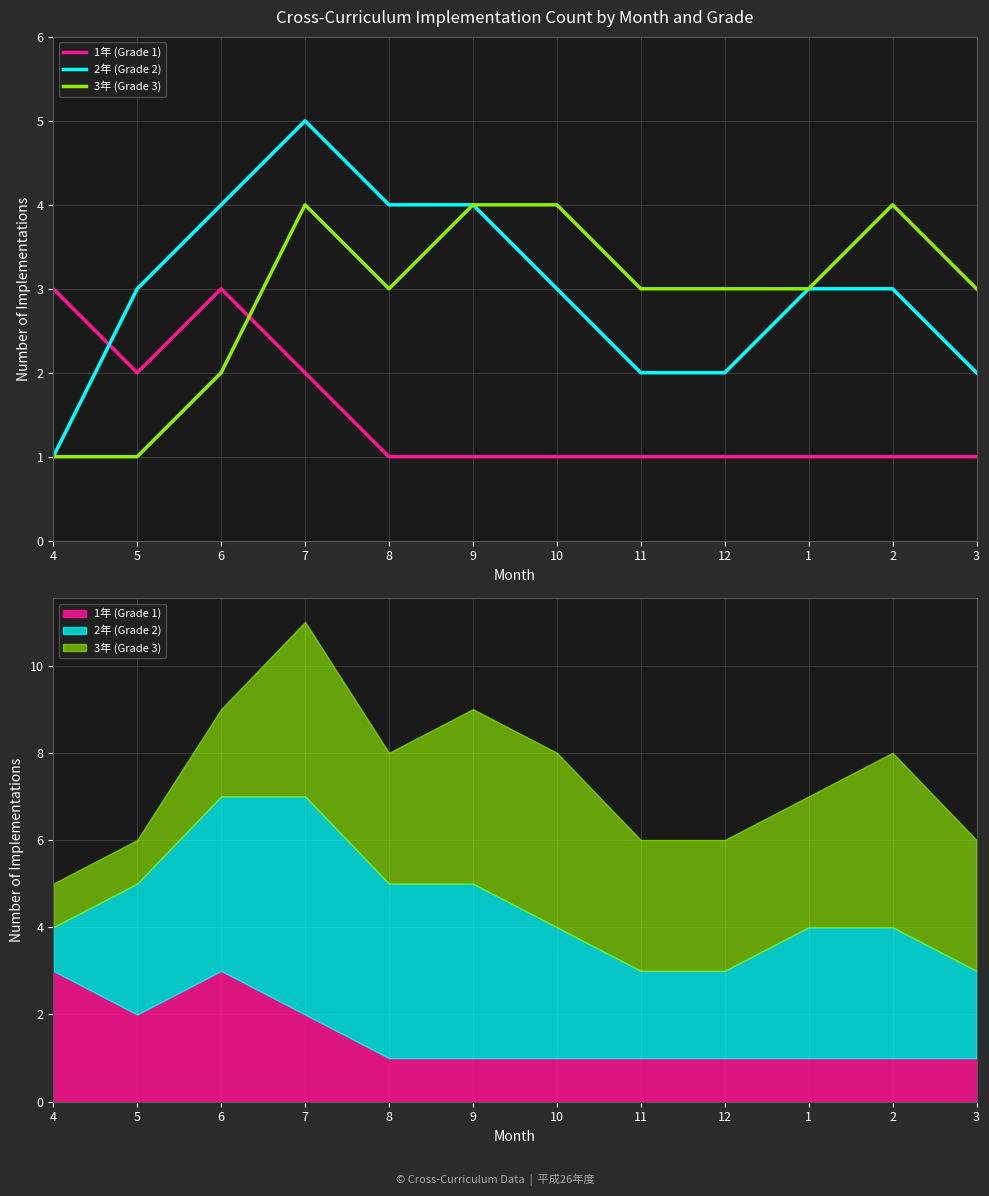

Which has a higher value, 5 or 12?

5